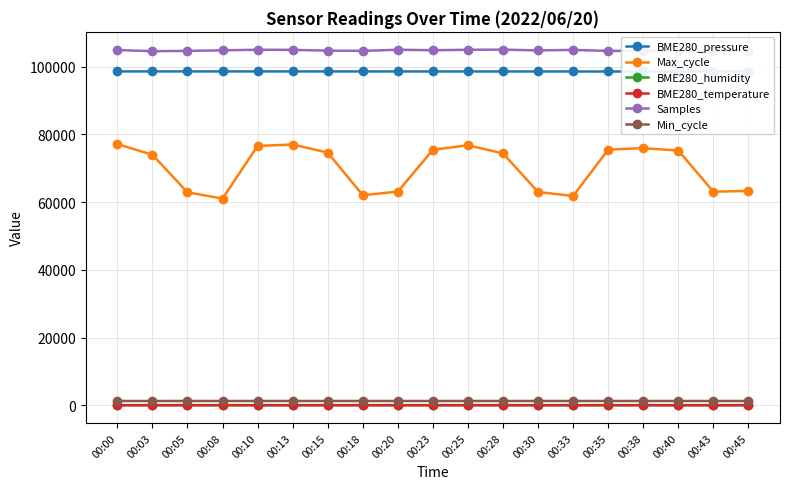

Is the value of Max_cycle at 00:38 greater than the value of BME280_pressure at 00:43?

No